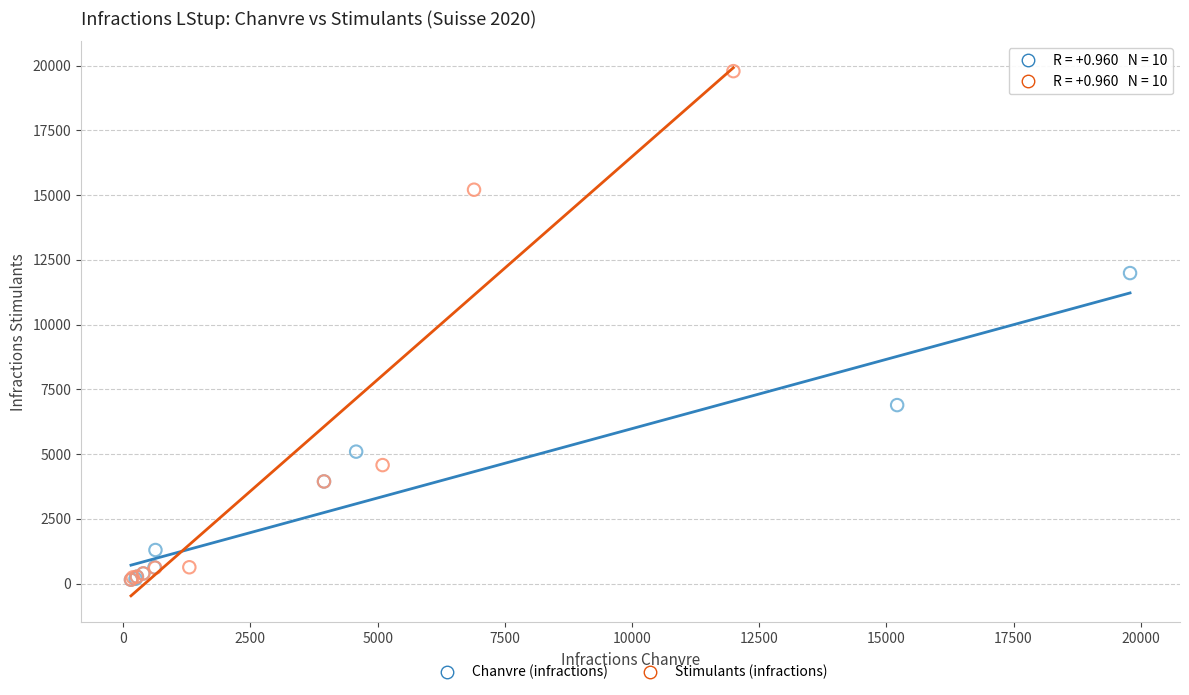

Which series reaches the maximum Y coordinate?

Stimulants (infractions)